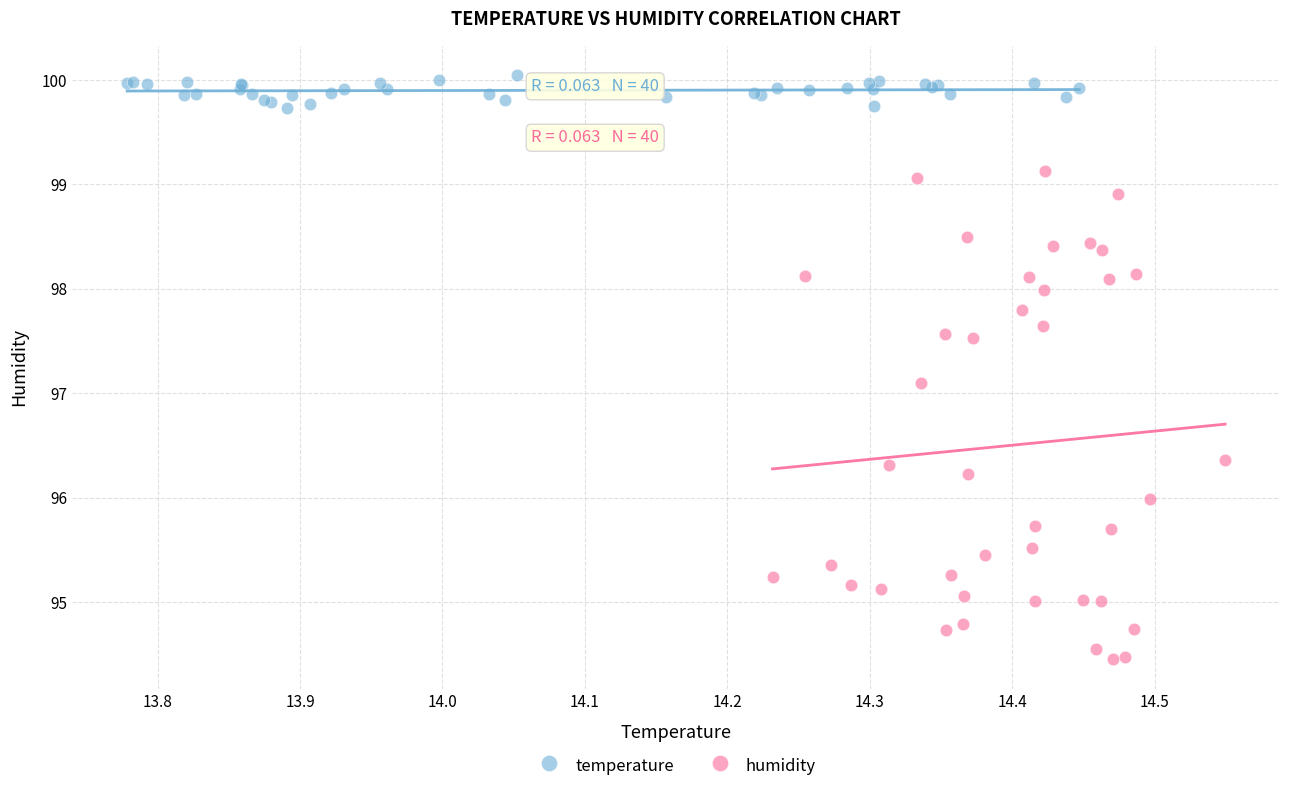

What are all the series names shown in the legend?

temperature, humidity